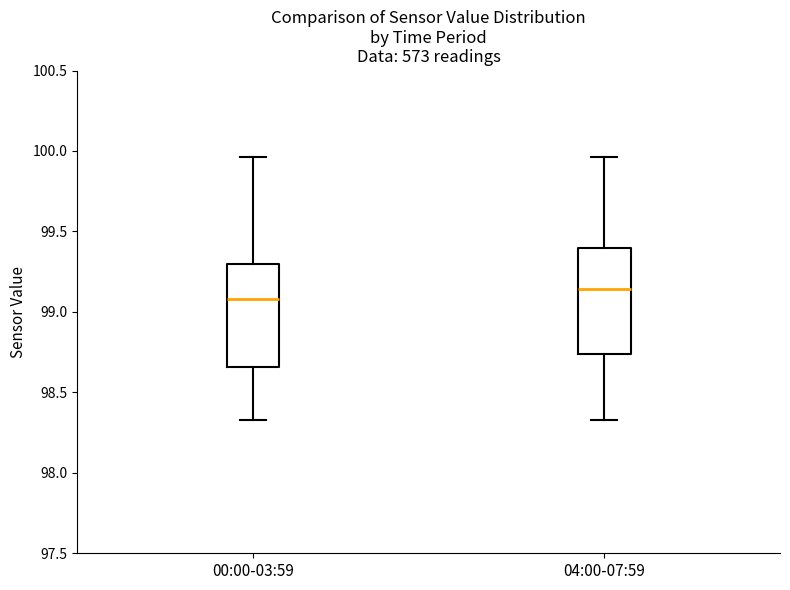

Which box has the highest median line?

04:00-07:59